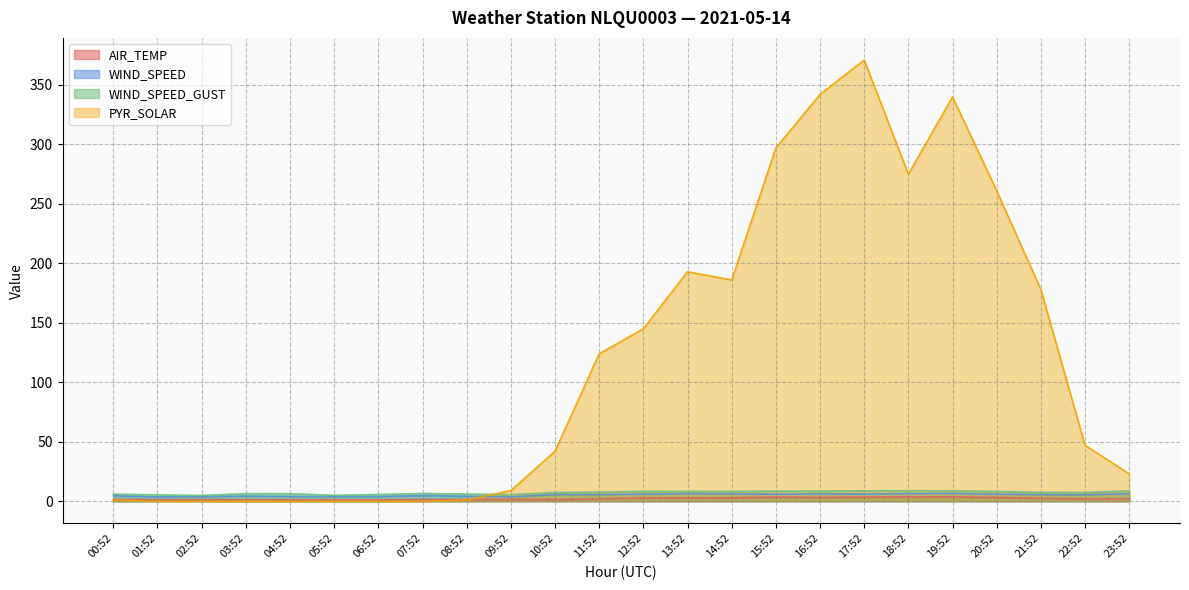

How many data points in WIND_SPEED are less than 5?

10